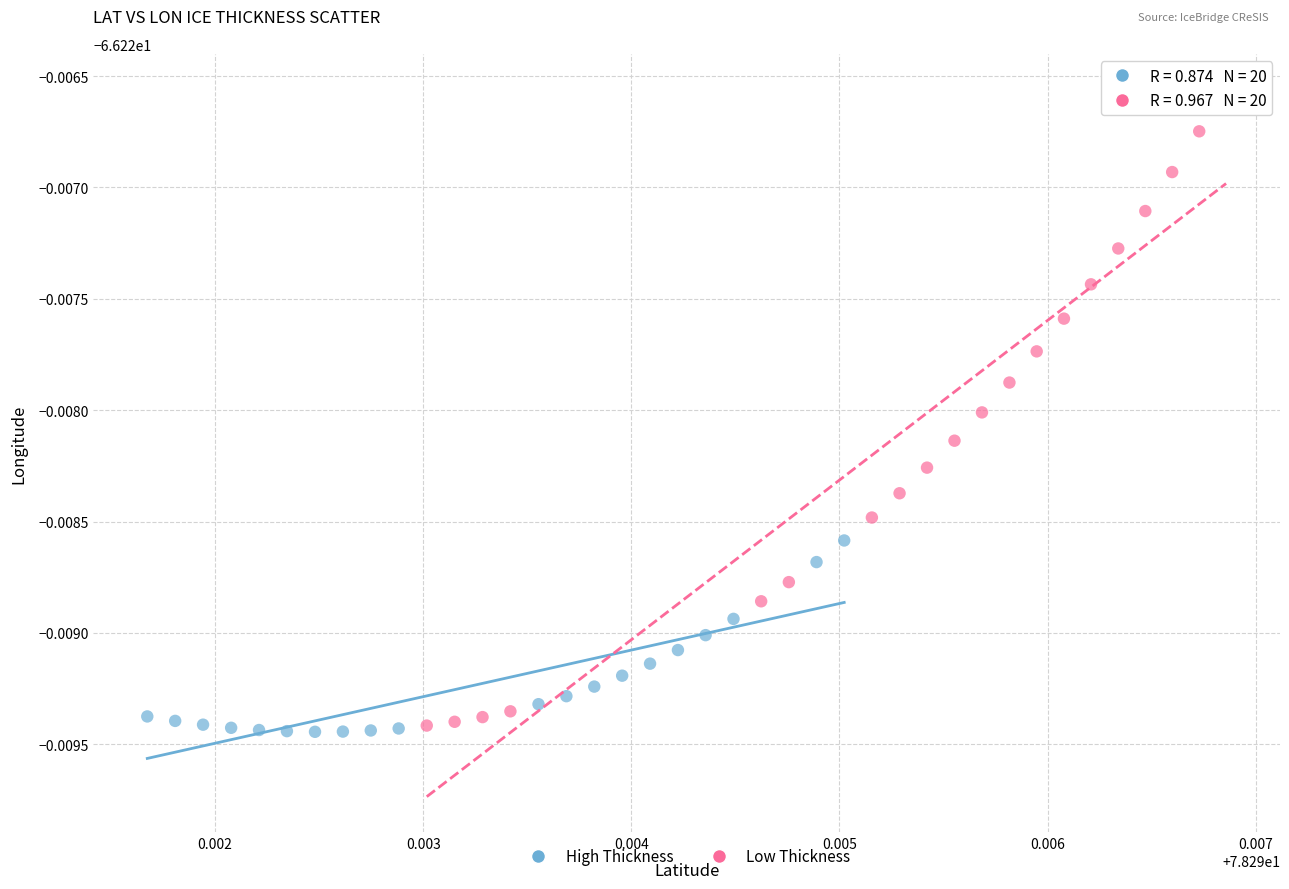

Which series has the largest Y range (max minus min)?

Low Thickness